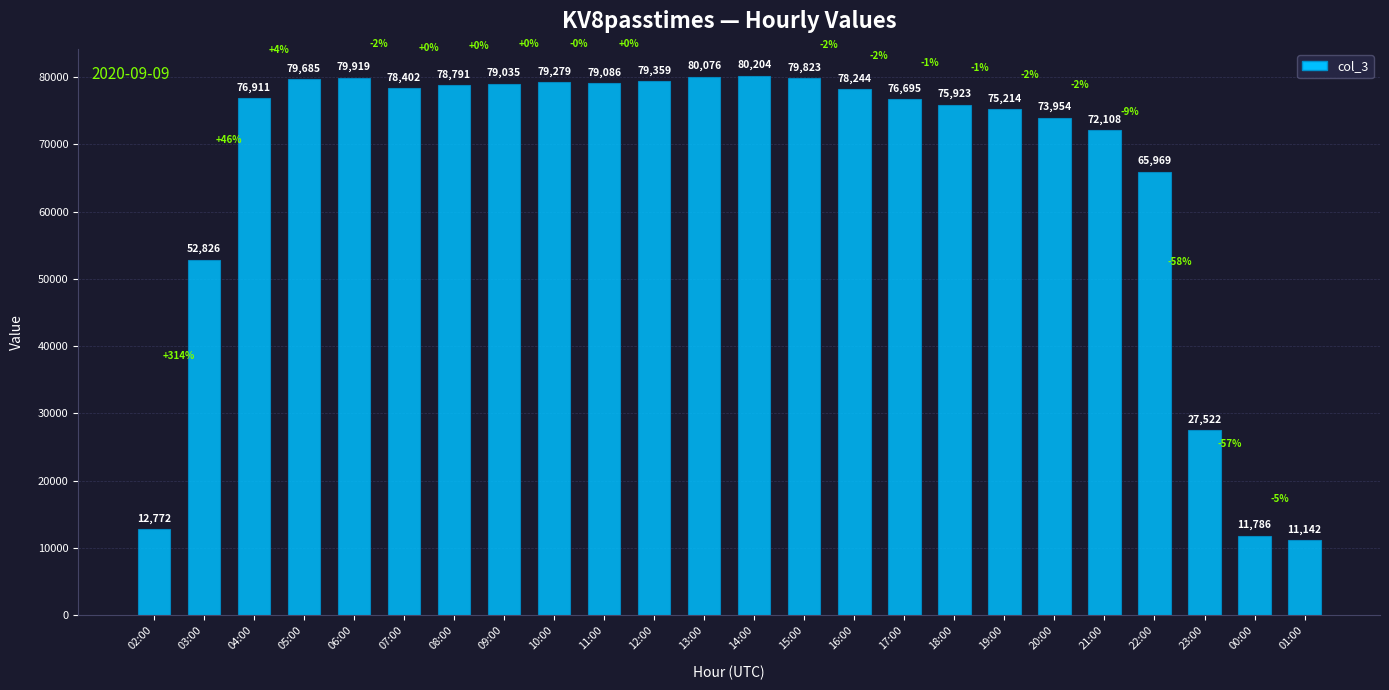

What is the sum of the values at 04:00 and 03:00?

129737